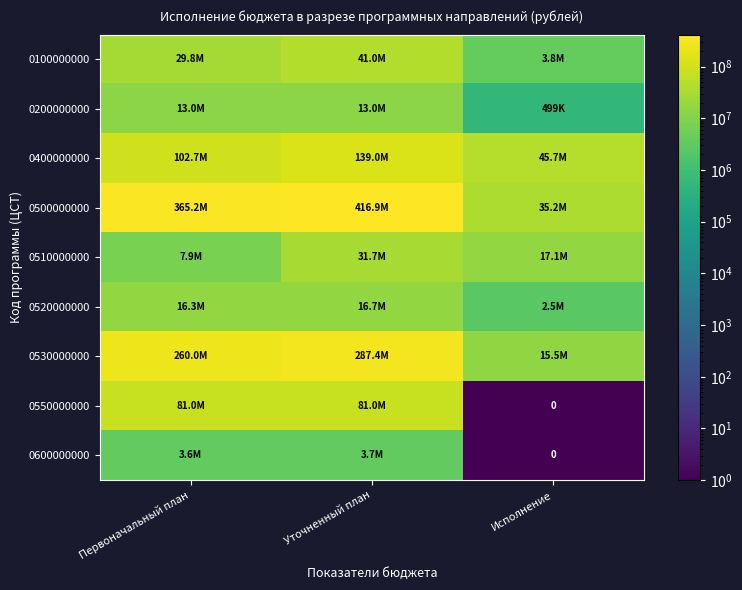

How many data points does each series have?

3